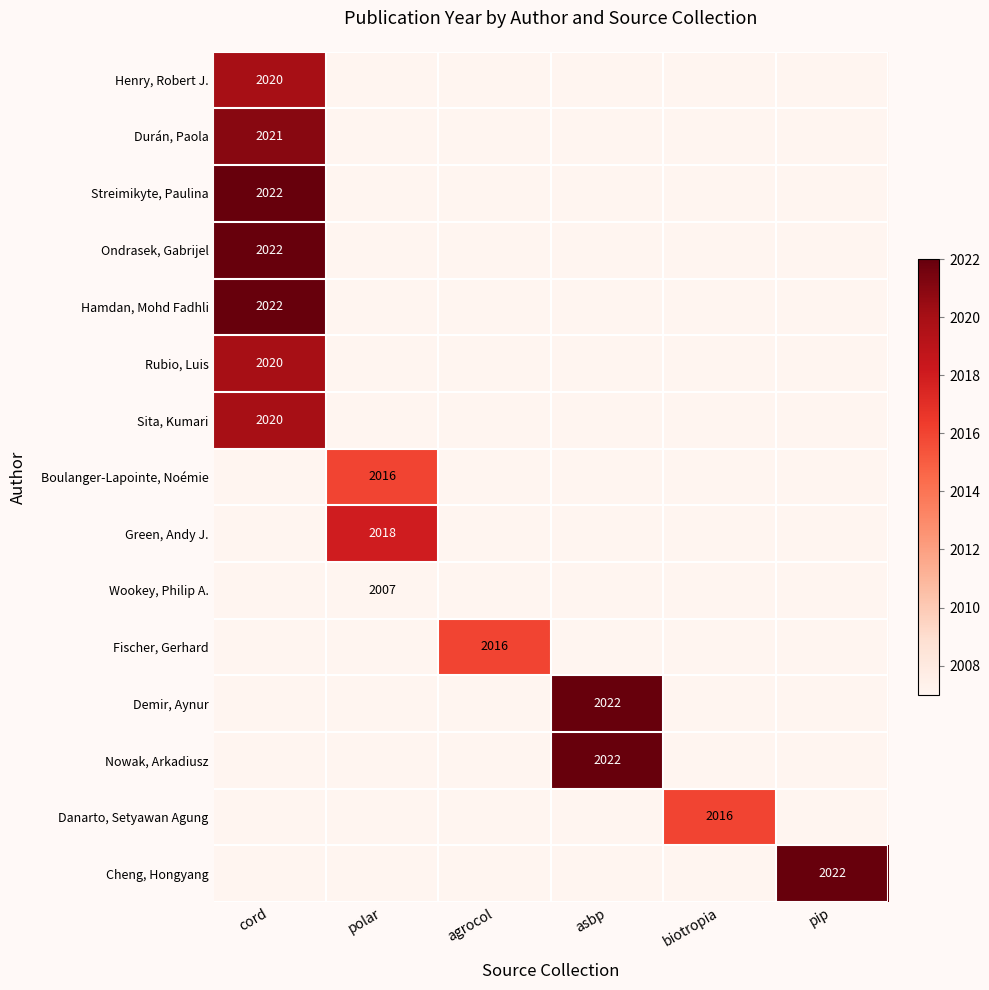

What is the total value across all series at polar?

6041